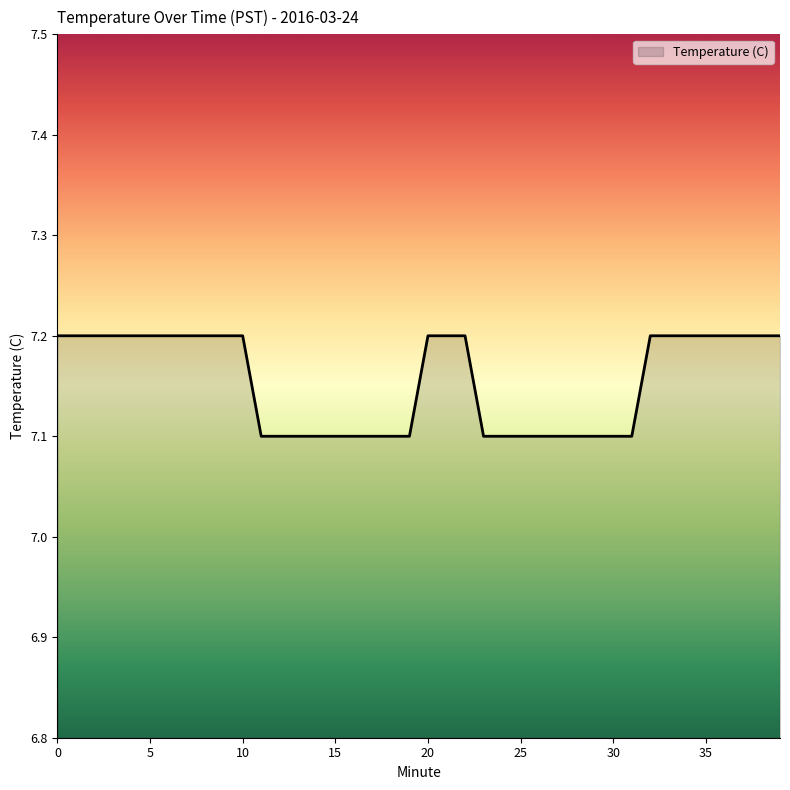

How many lines are shown in the chart?

1